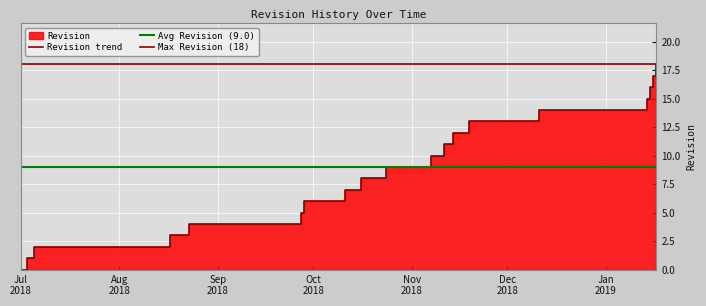

At which category does the chart reach its peak across all series?

2019-01-17